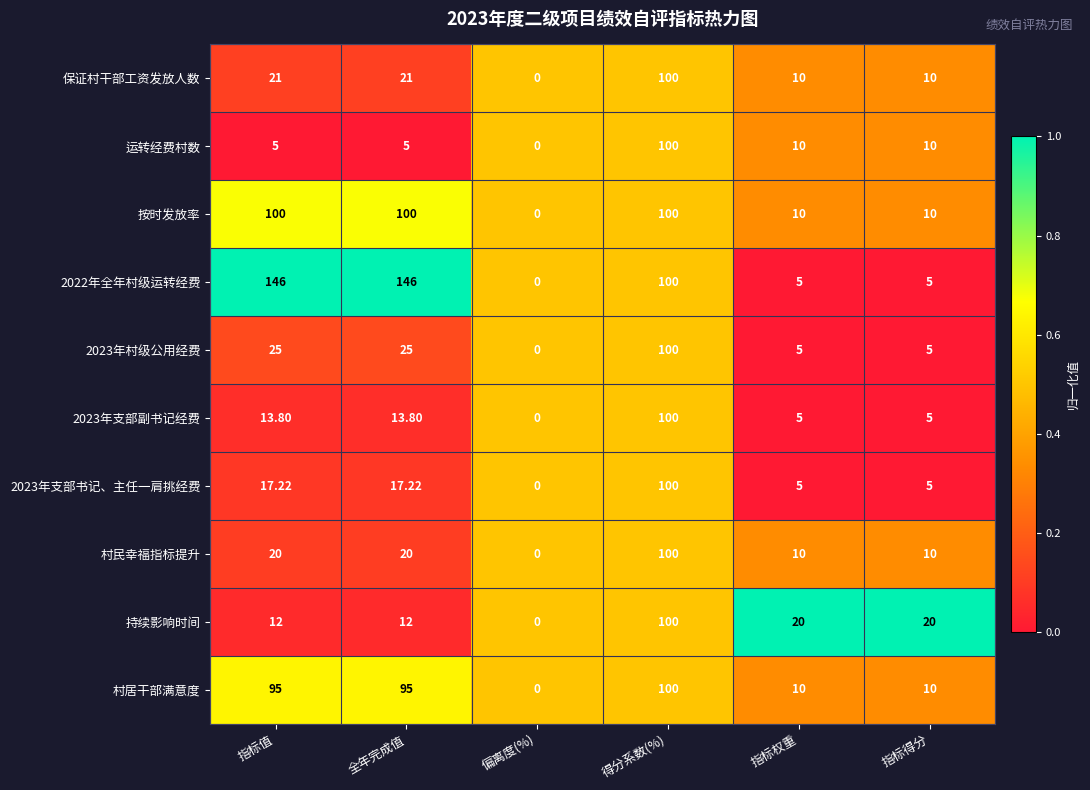

At which category is the sum across all series the highest?

得分系数(%)